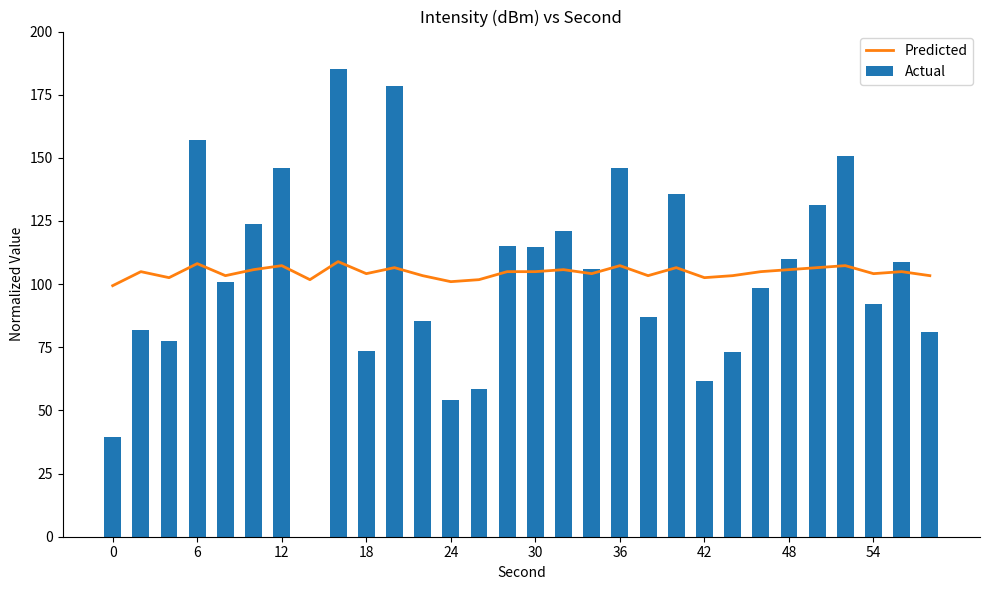

Is it true that the value at 15 is 104.9?

True